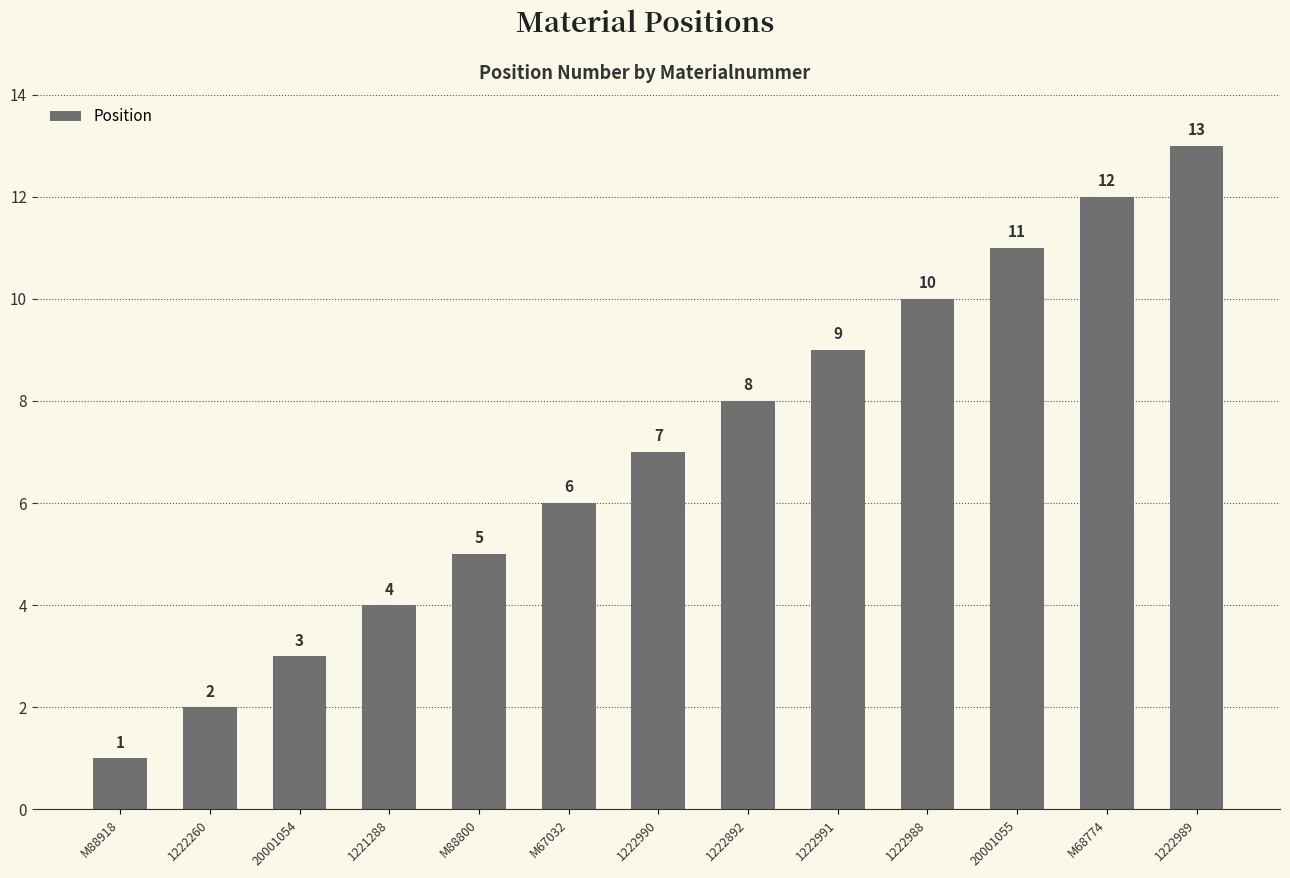

How many data points are less than 7?

6